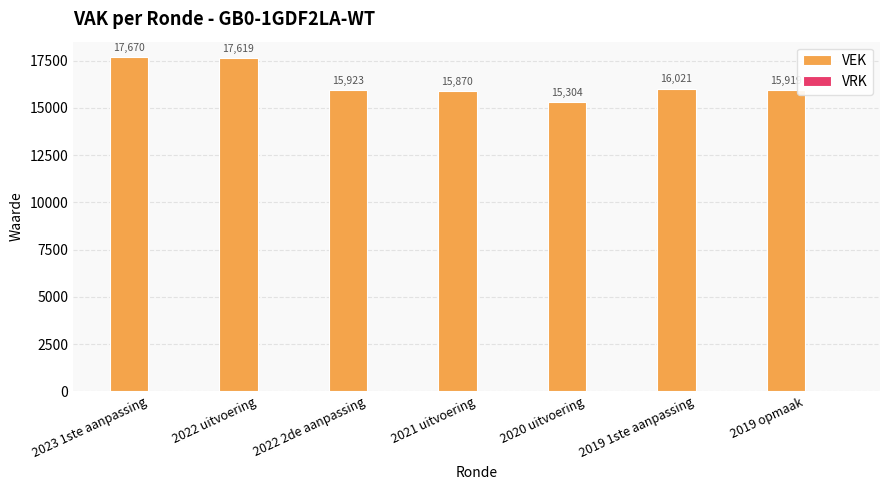

At which label is the value closest to 16487?

2019 1ste aanpassing